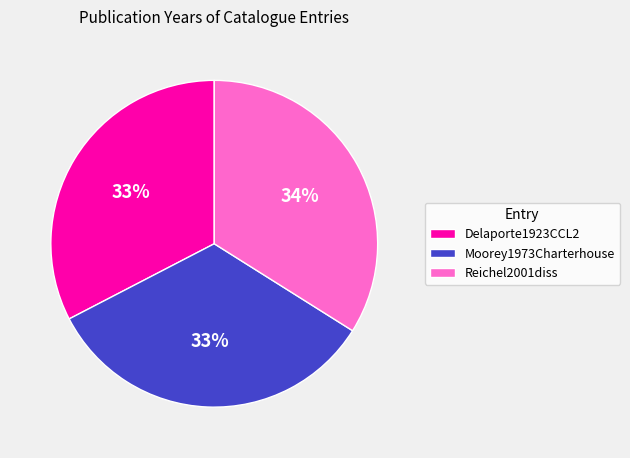

How many segments does this pie chart have?

3